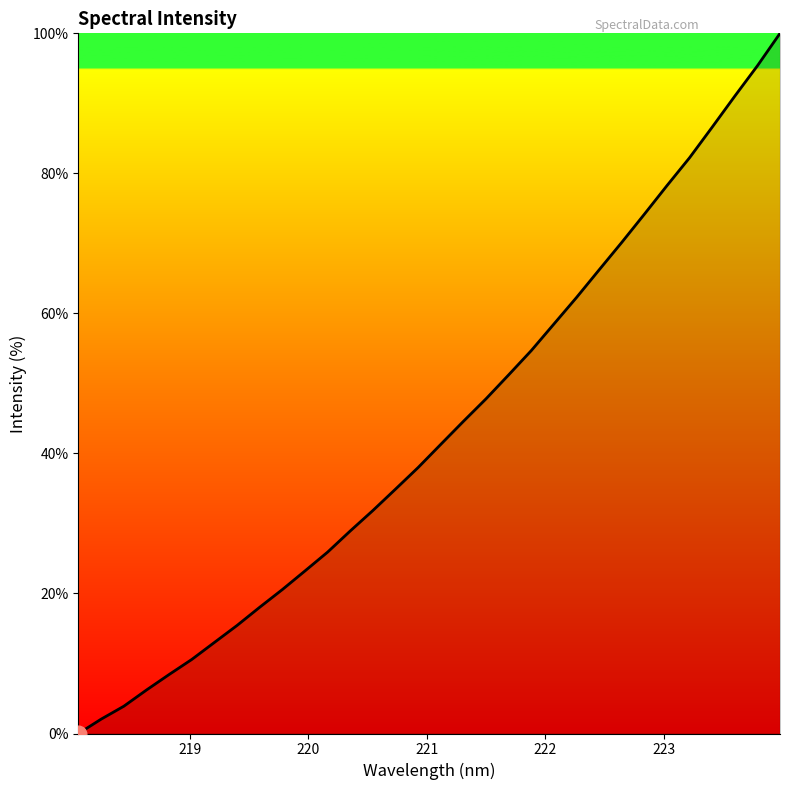

Does the chart have visible grid lines?

No